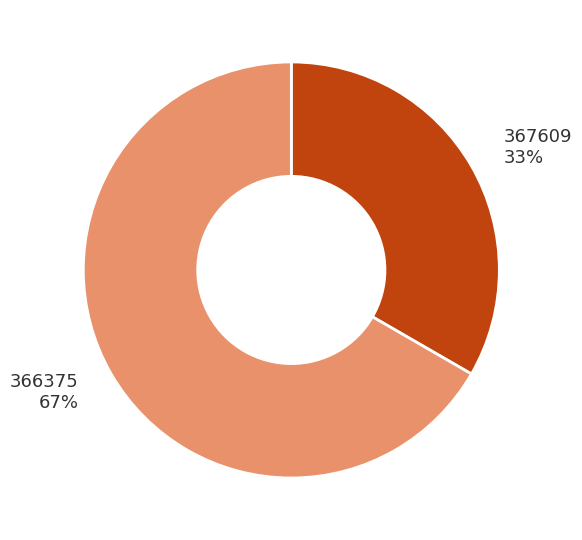

To the nearest percent, what portion does 367609 represent?

33%